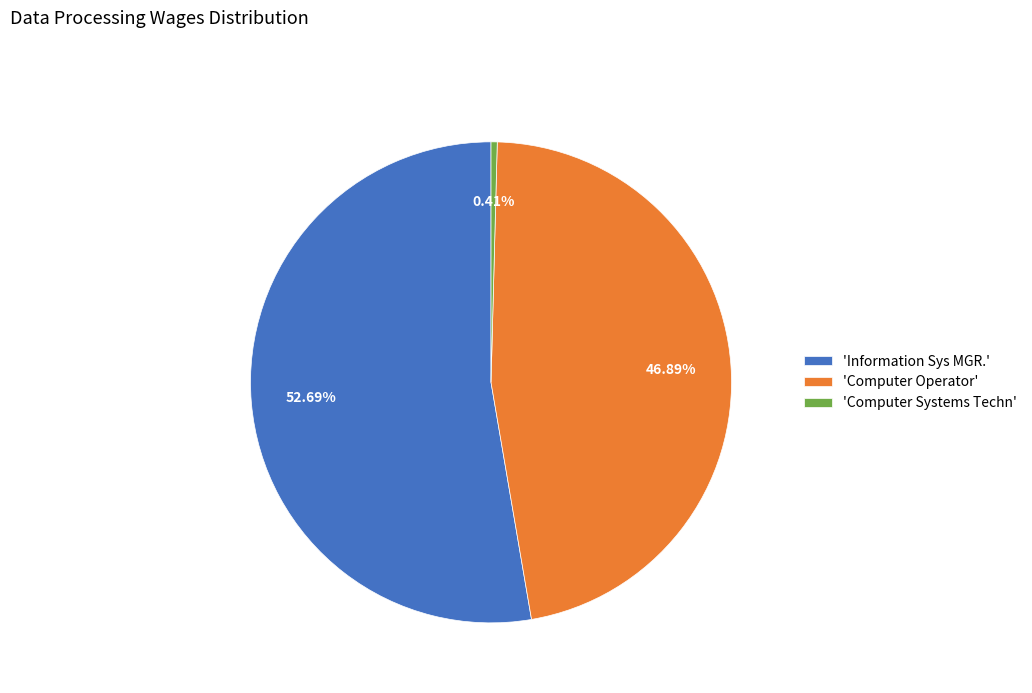

Which has a higher value, 'Computer Systems Techn' or 'Computer Operator'?

'Computer Operator'